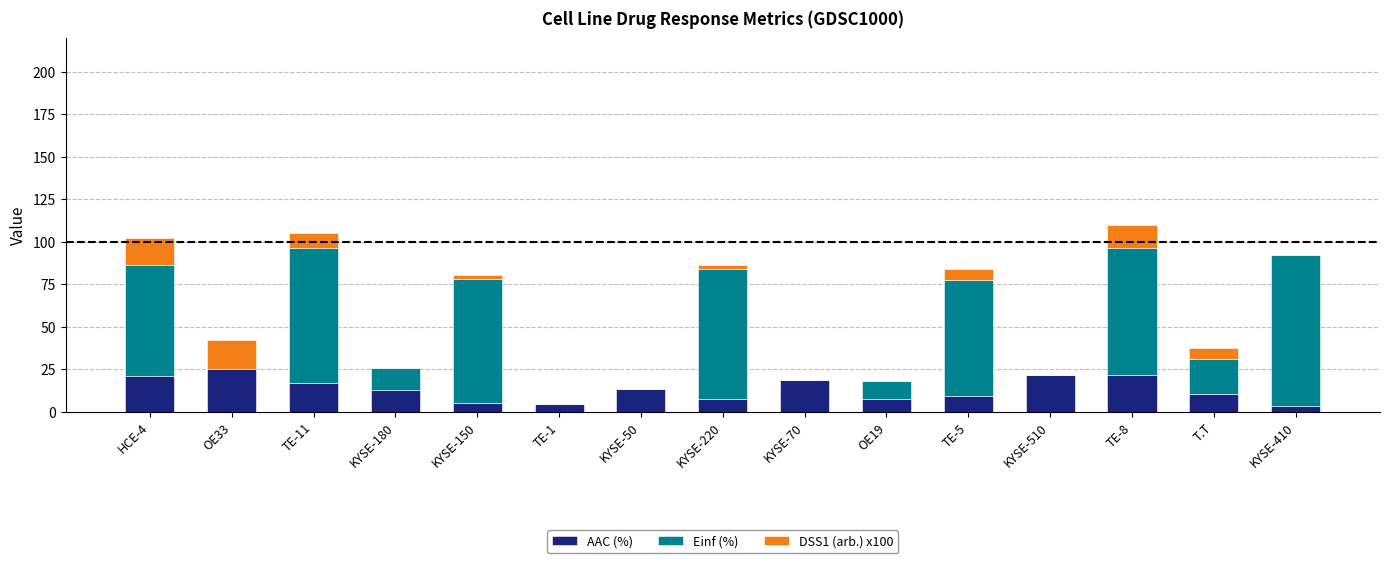

The AAC (%) series shows 10.6 at T.T. True or false?

True